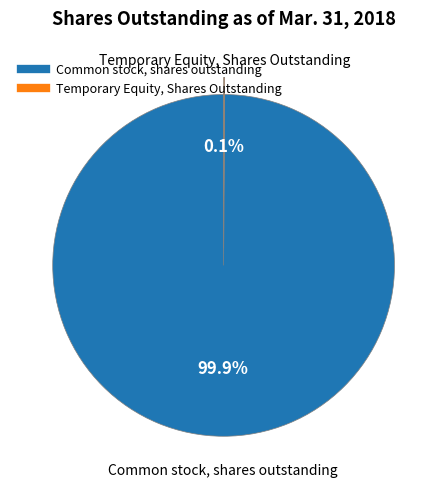

Which slice is the largest?

Common stock, shares outstanding